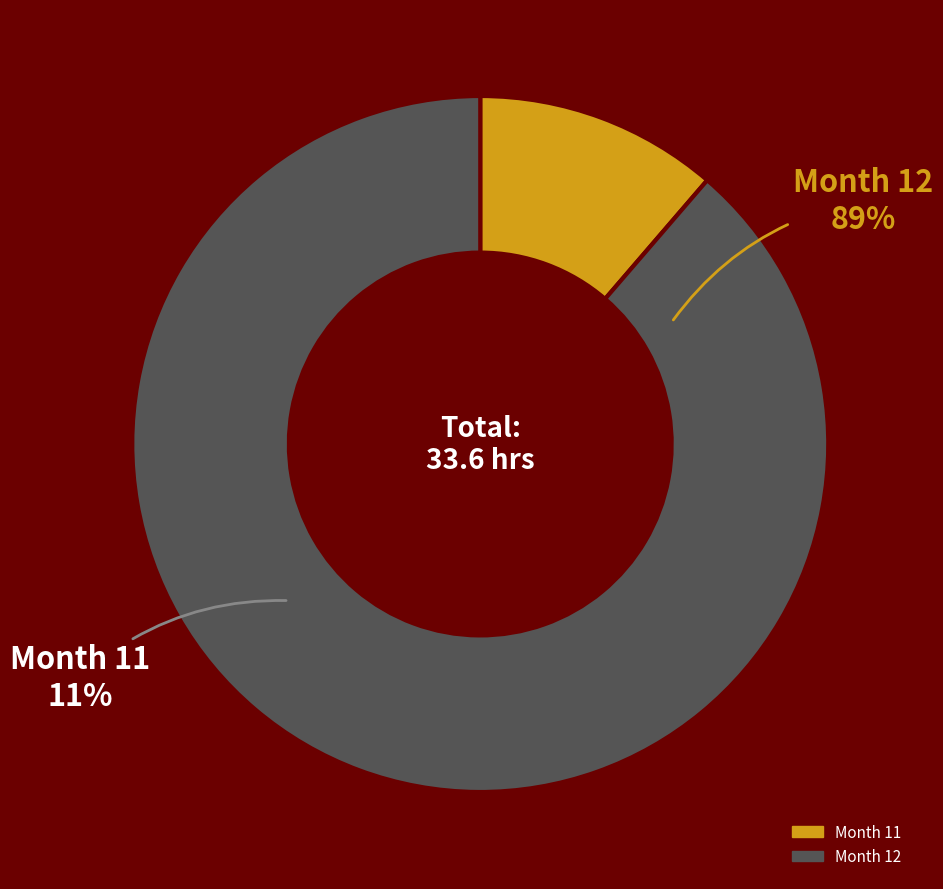

What is the ratio of the value at 12 to the value at 11?

7.8